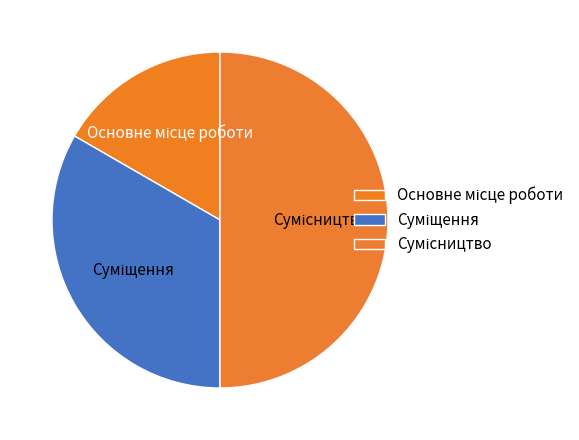

How many slices are in this pie chart?

3